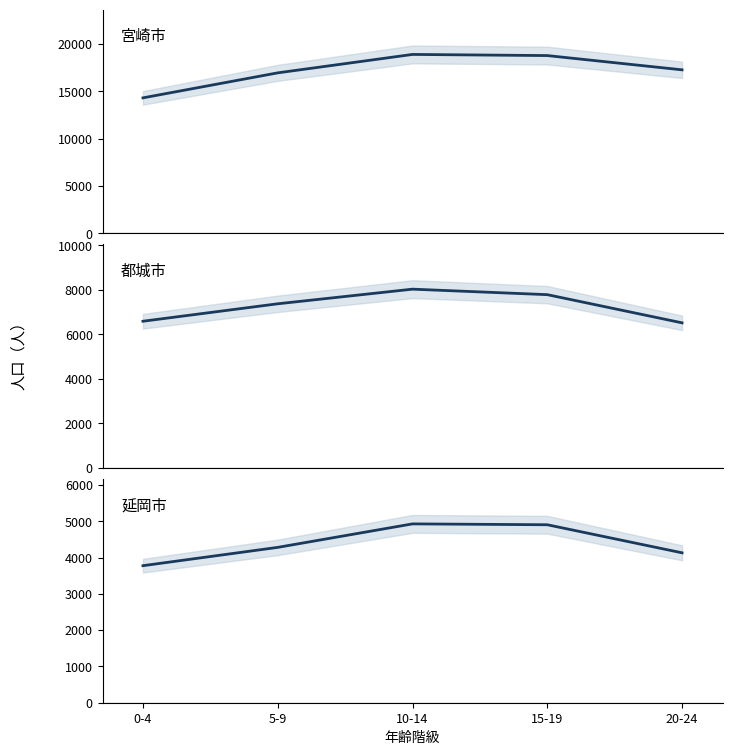

Is the value of 宮崎市 at 5-9 greater than the value of 延岡市 at 15-19?

Yes